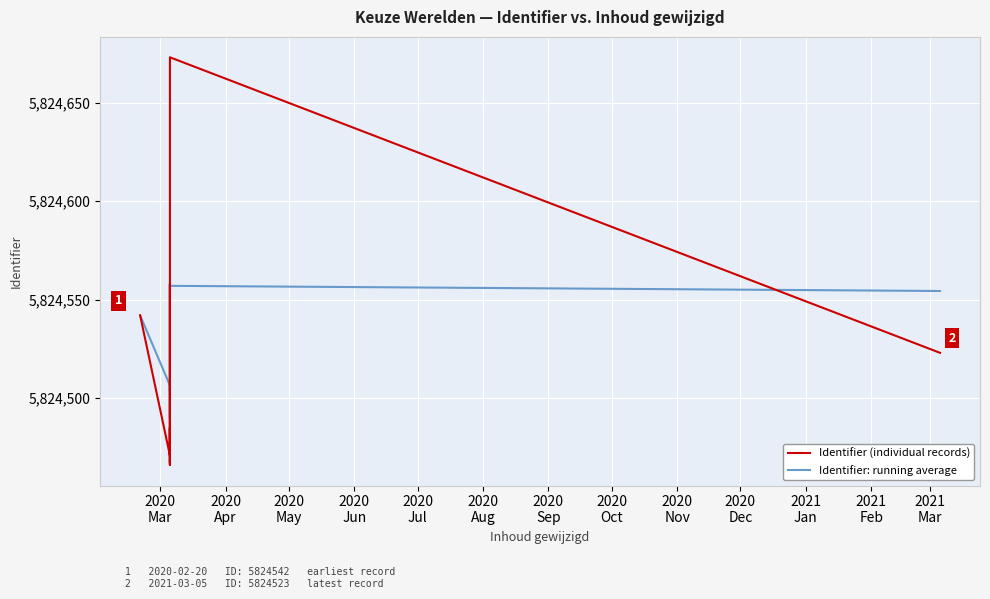

How many lines are shown in the chart?

2